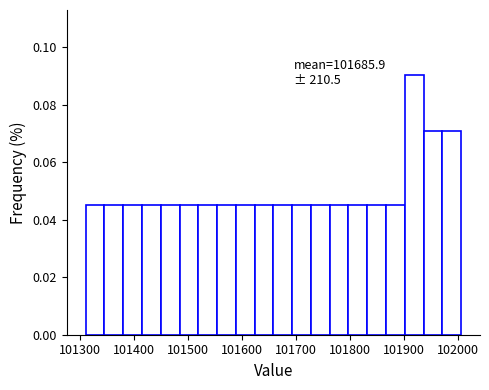

Around what value on the x-axis is the tallest bar? Give the approximate position of its centre, as read against the axis.

101920